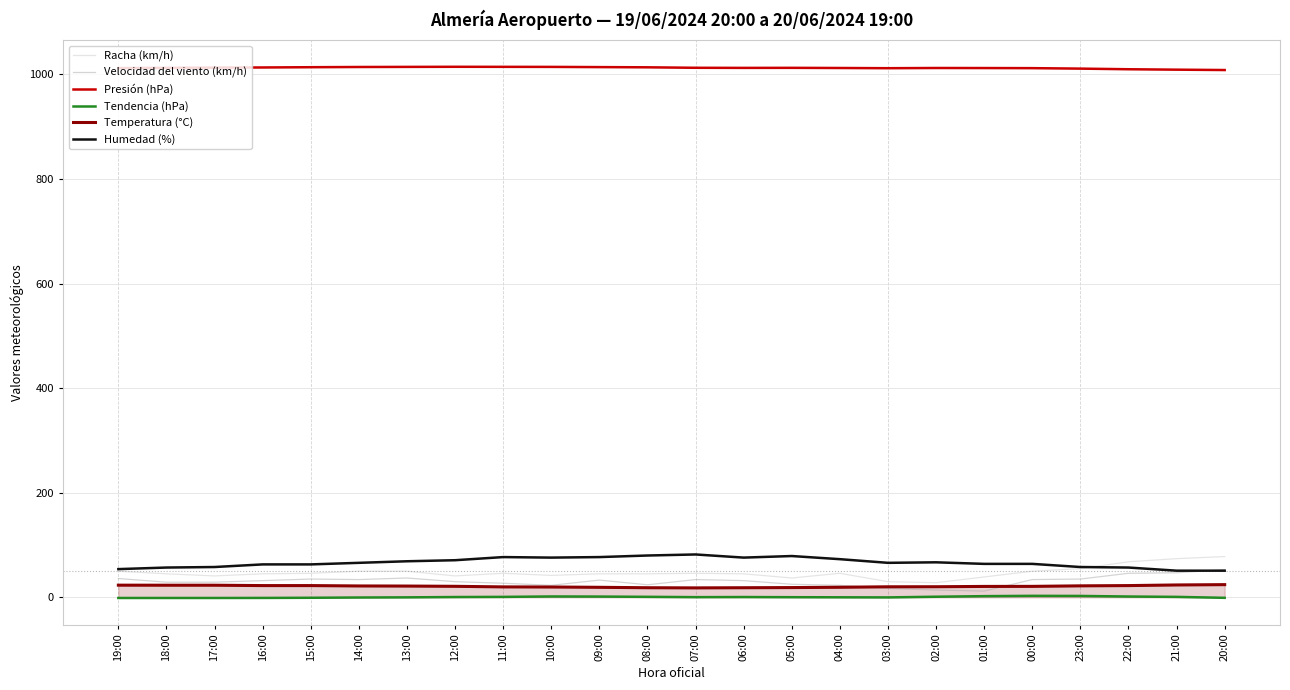

What is the maximum value for Humedad (%)?

82.0